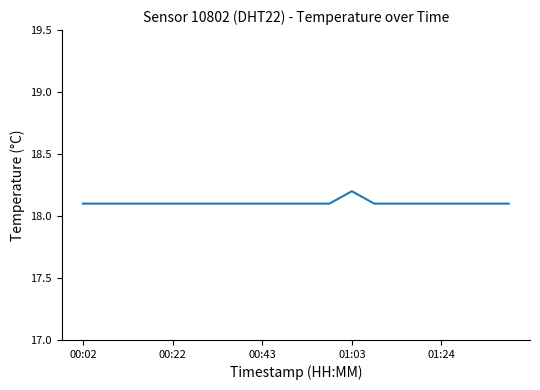

What is the smallest value displayed?

18.1